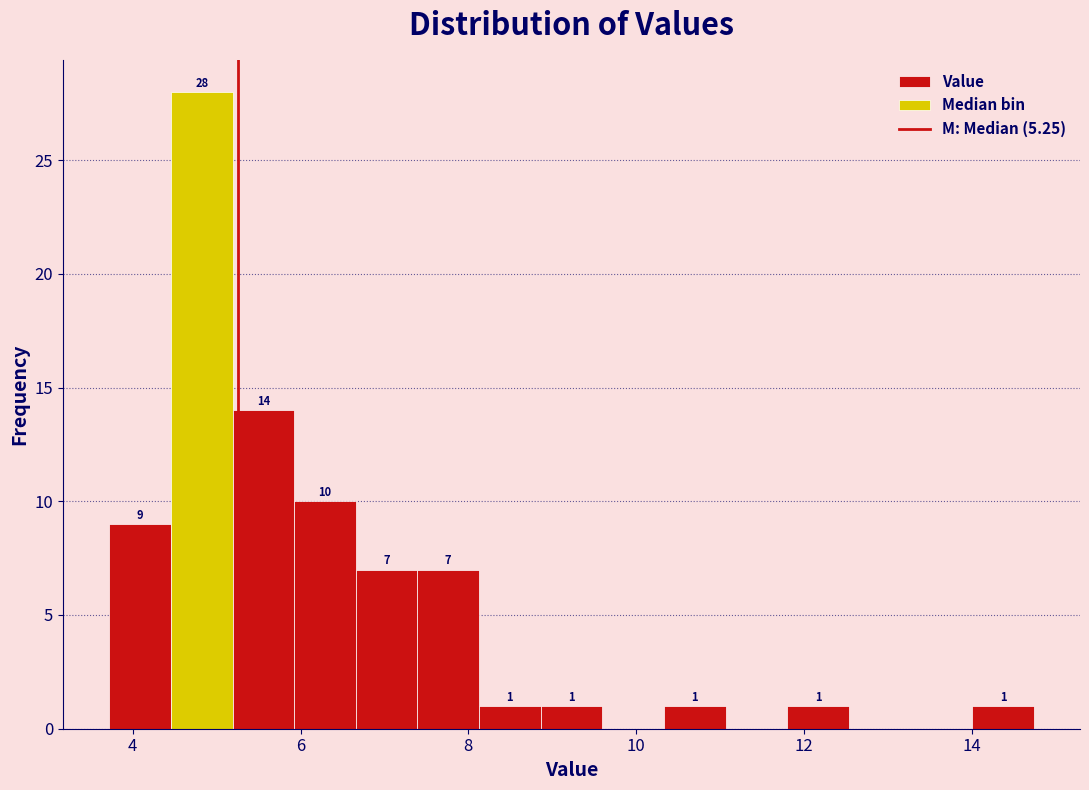

Read against the x-axis, roughly where is the centre of the tallest bar?

4.8